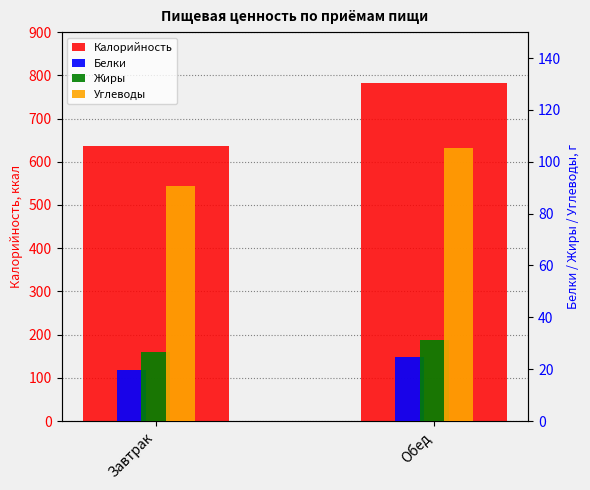

What is the maximum value shown in the chart?

783.2